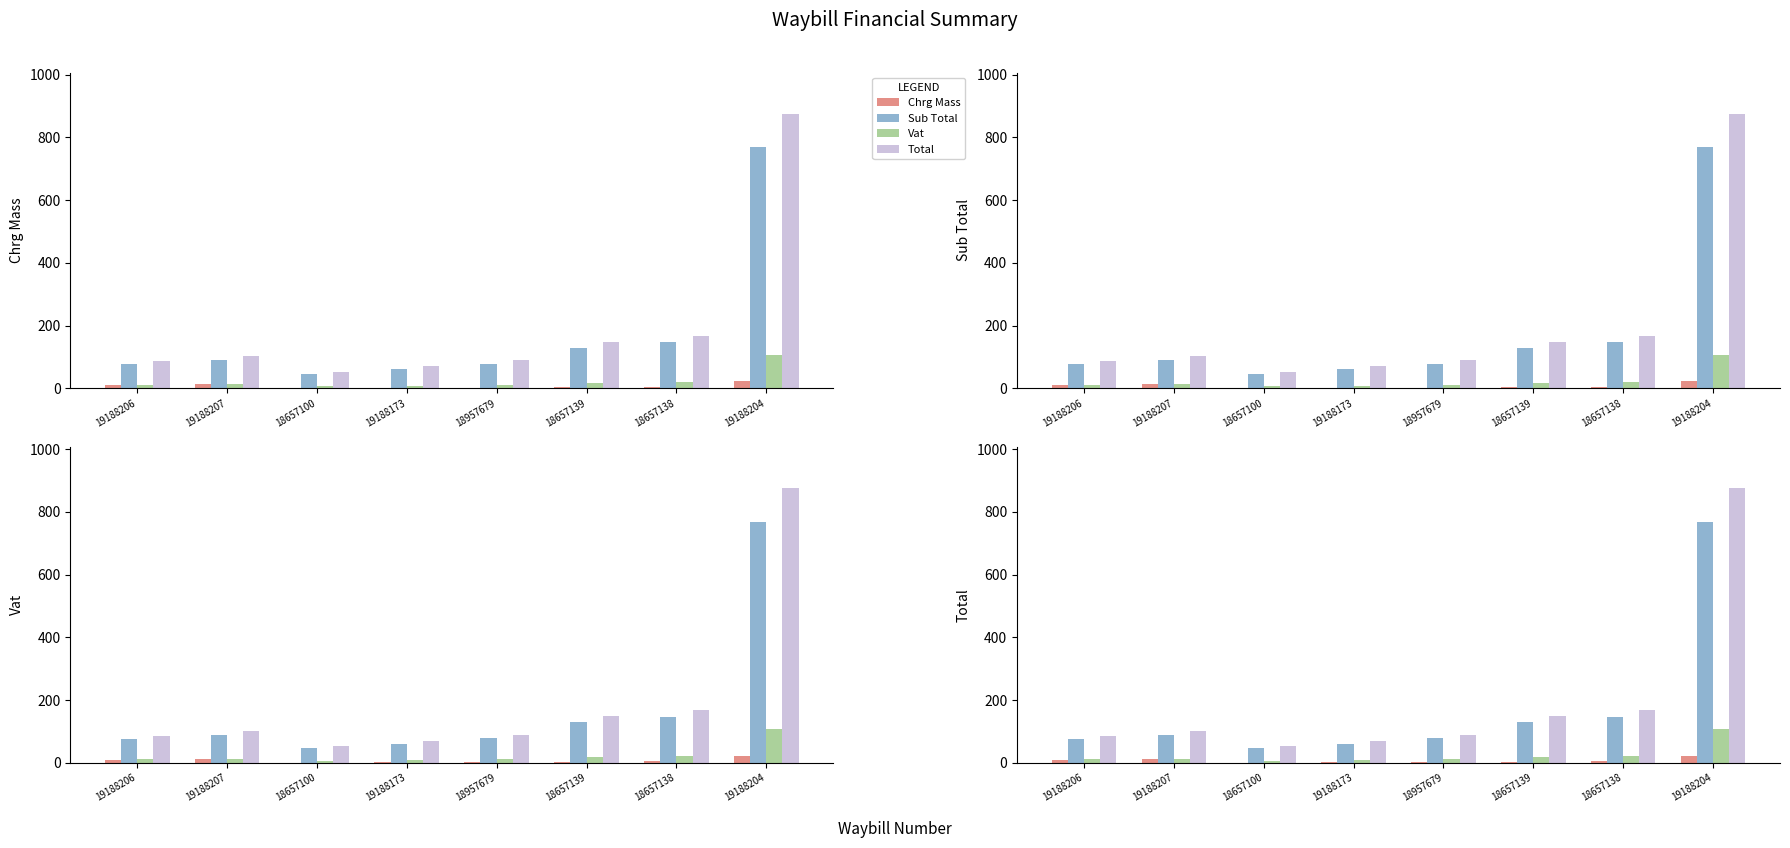

Which has a higher value, 19188173 or 19188207?

19188207